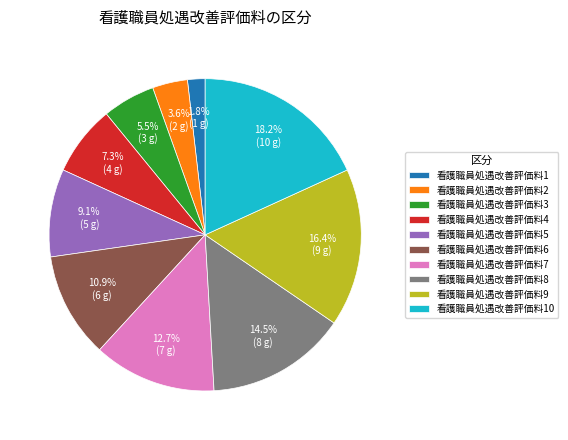

What percentage is the 看護職員処遇改善評価料4 slice, to the nearest percent?

7%